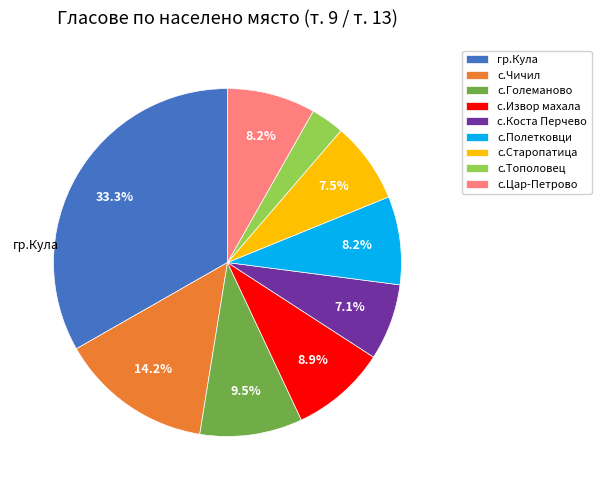

Is there any slice that represents more than half of the pie?

No